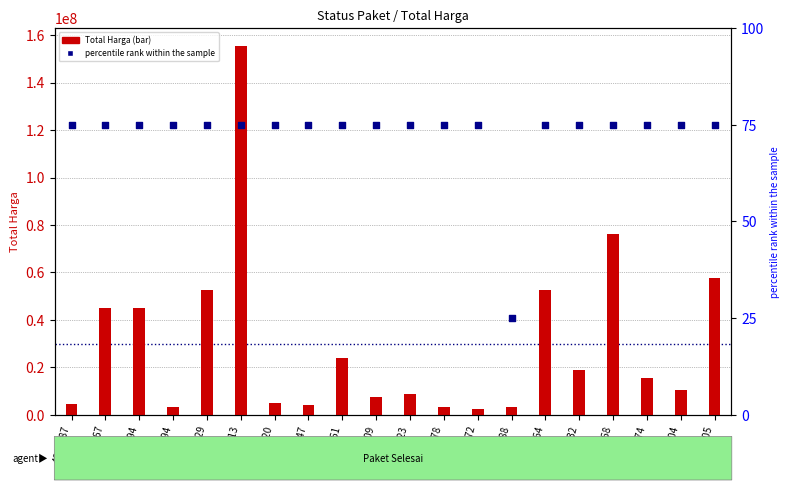

Which series has the largest Y range (max minus min)?

Total Harga